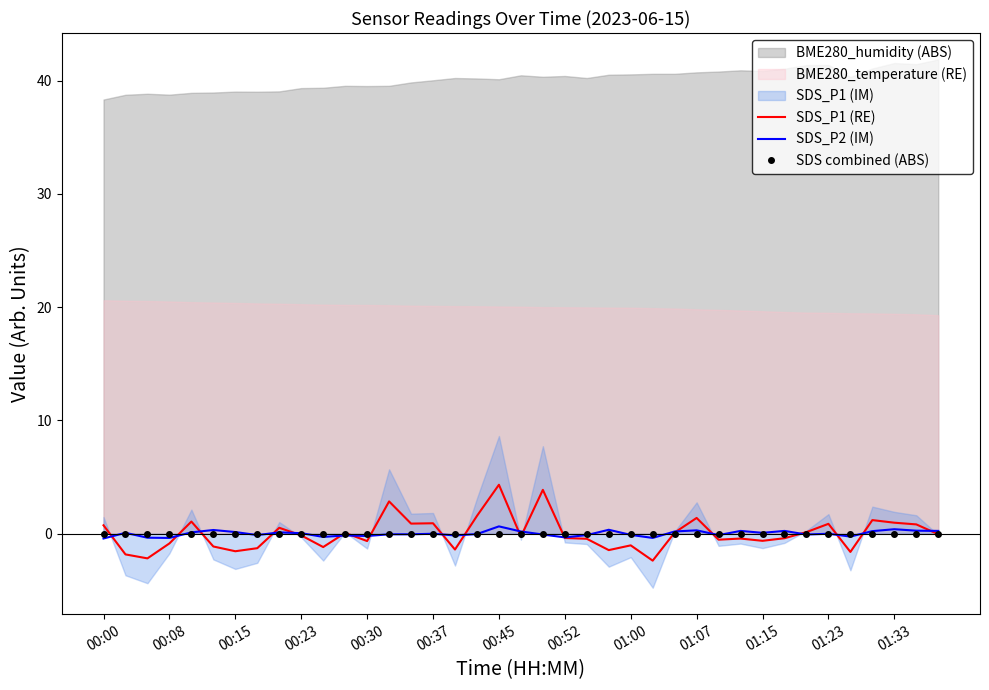

What is the highest value of the SDS_P1 (RE) series?

4.3